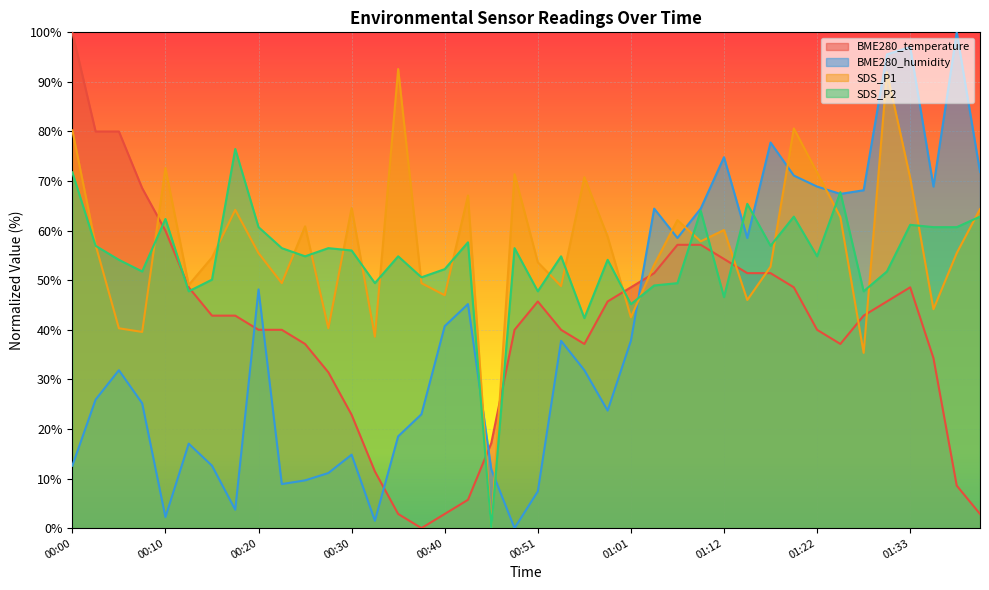

What is the total value across all series at 01:01?

174.1